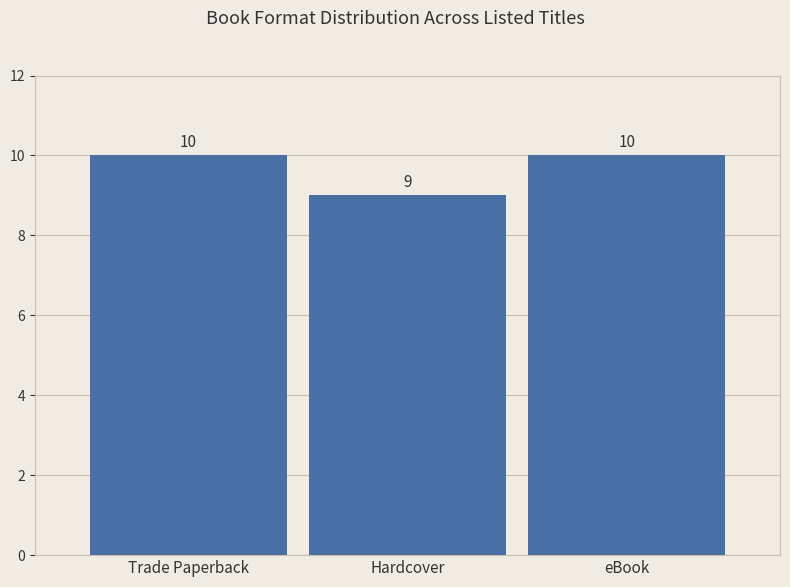

Reading right to left, what are all the values shown in this chart?

10	9	10